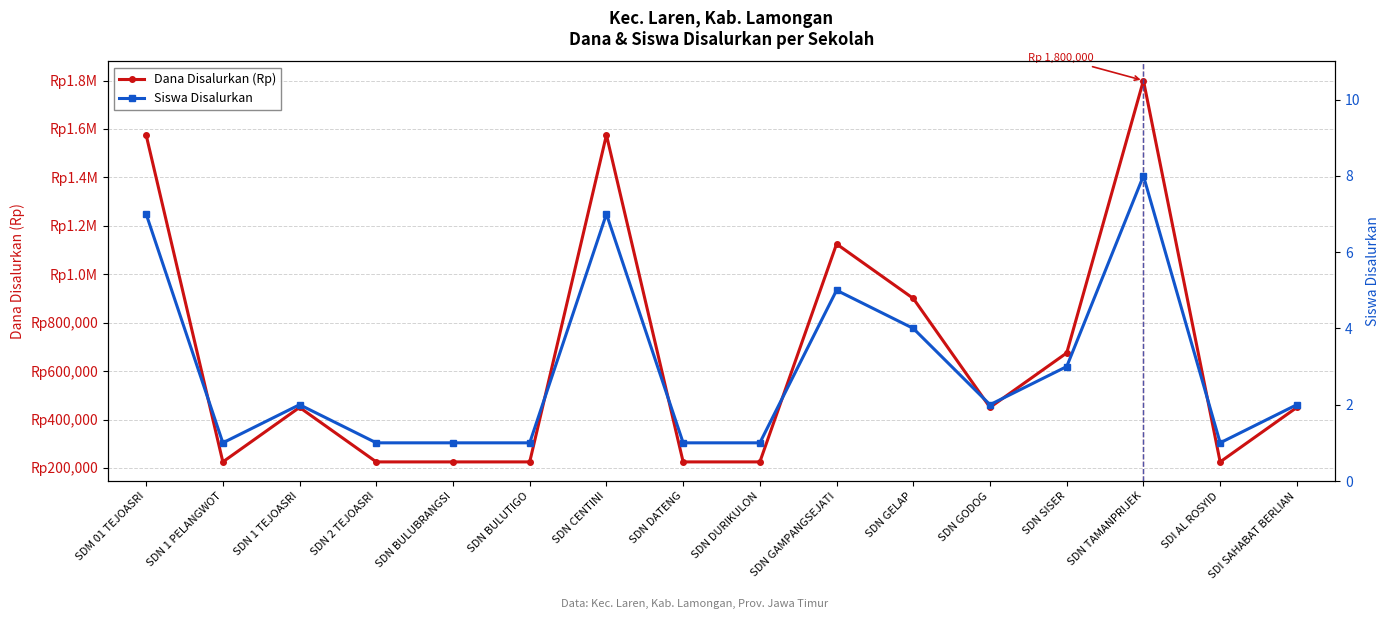

Is it true that Siswa Disalurkan equals 1 at SDN 1 PELANGWOT?

False